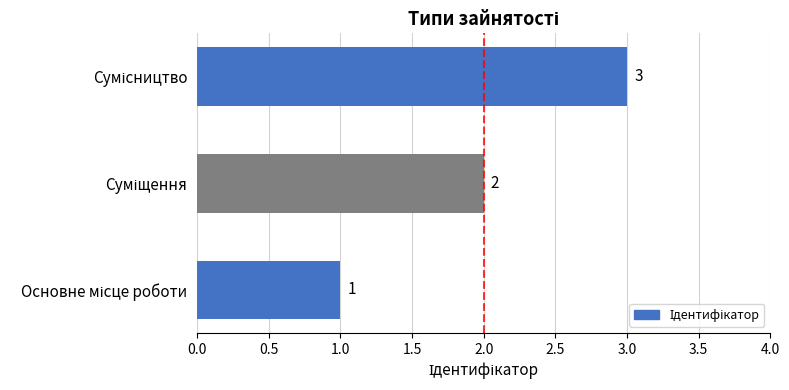

What is the maximum value shown in the chart?

3